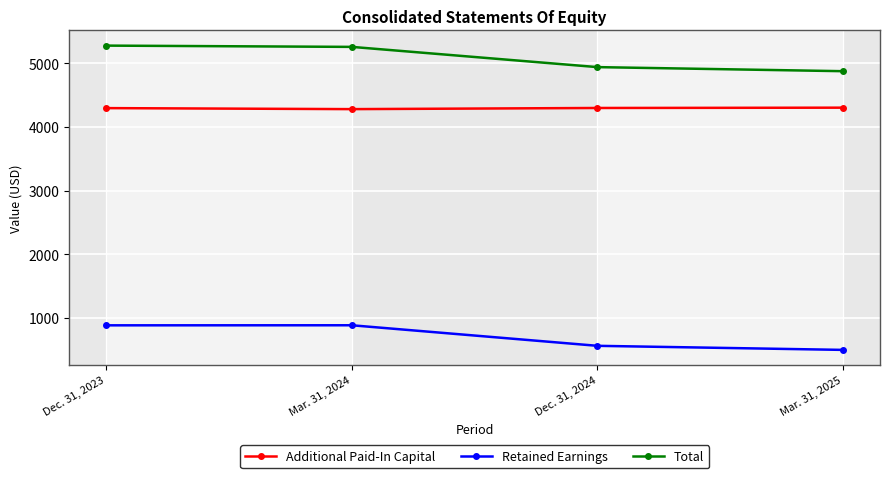

How many lines are shown in the chart?

3